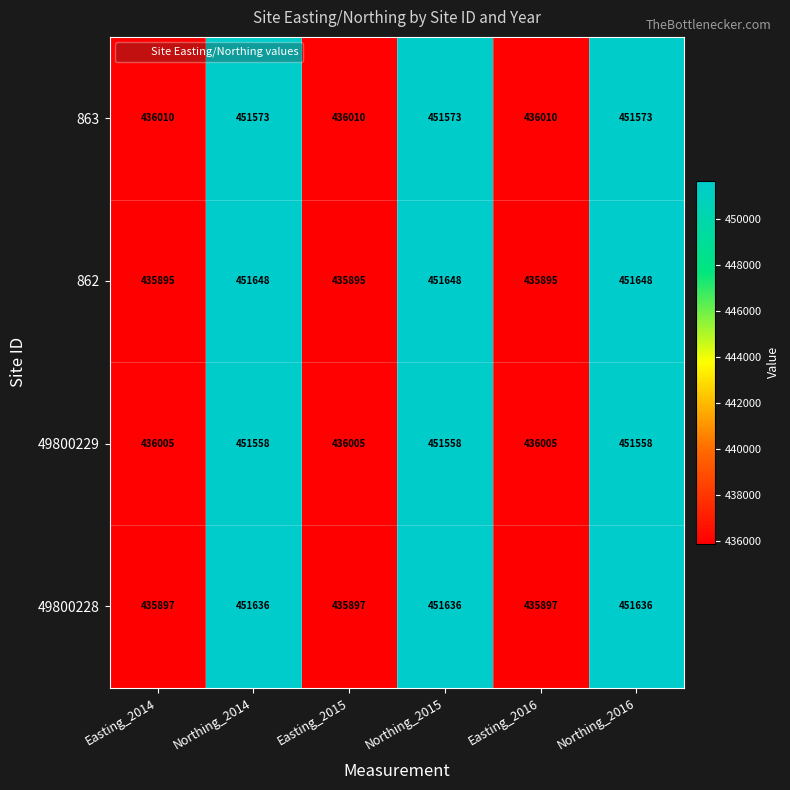

Rank the series at Northing_2015 from lowest to highest value.

49800229, 863, 49800228, 862